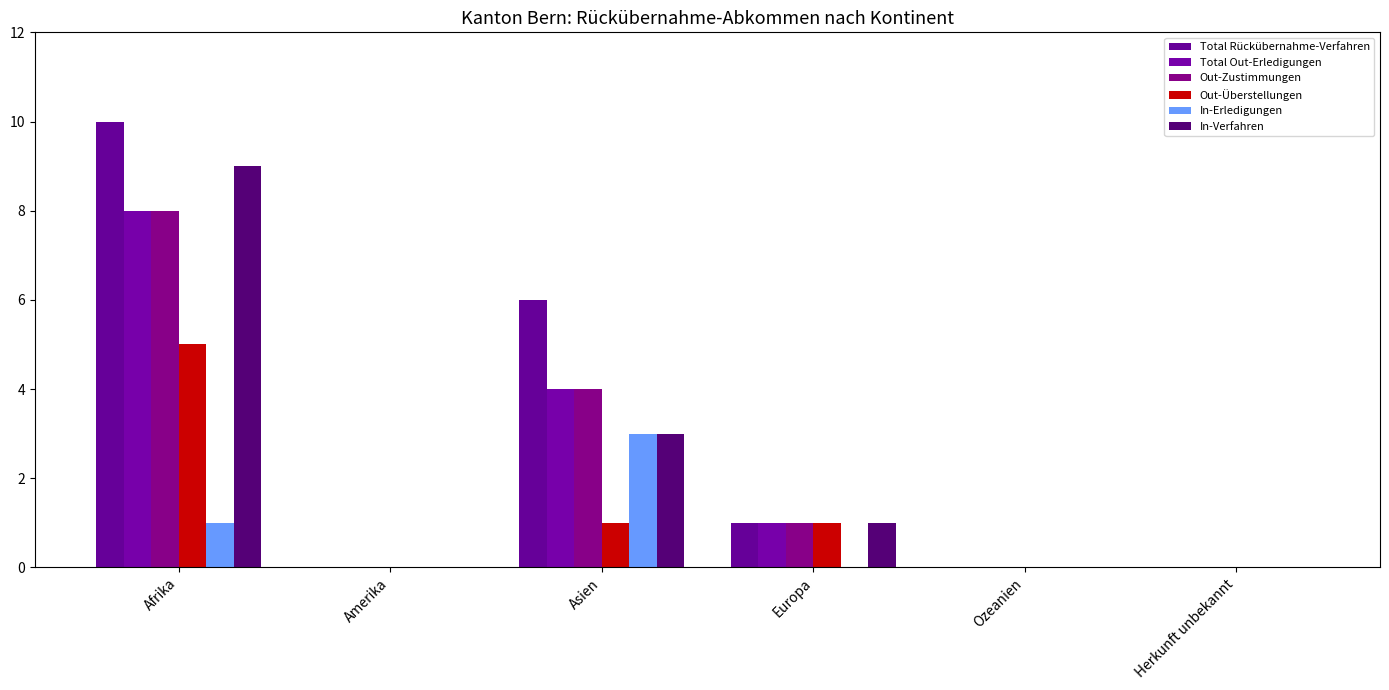

The value of In-Verfahren at Ozeanien is 5. True or false?

False